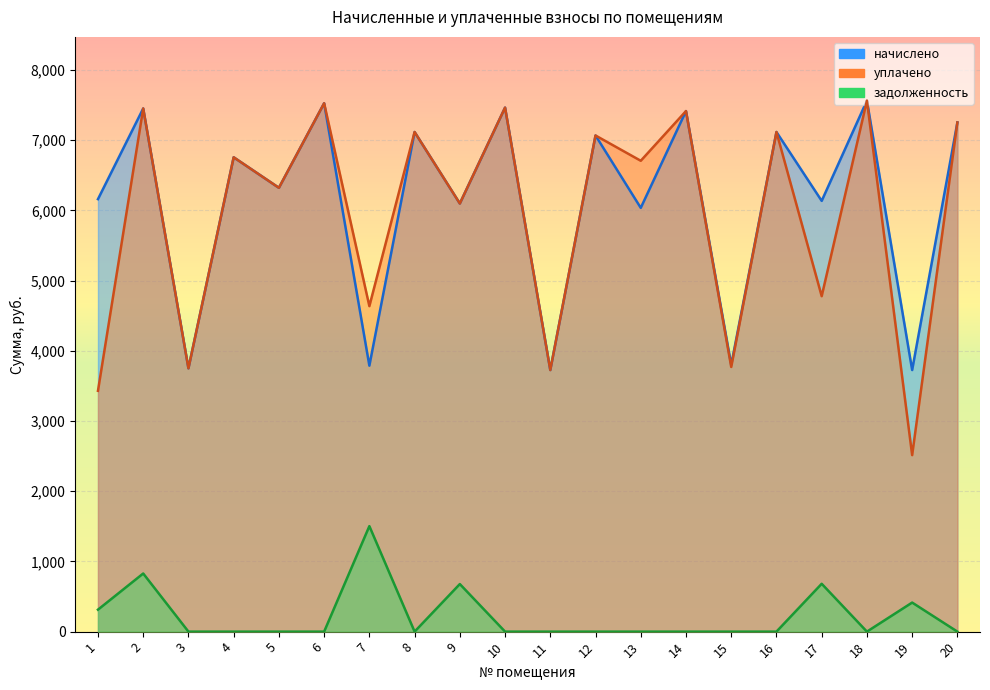

At which label does начислено first exceed 6756?

2